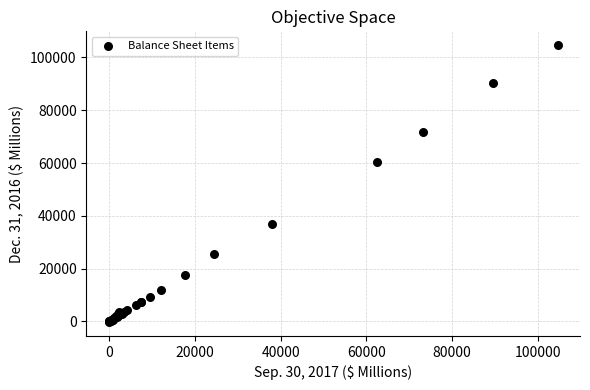

What Y value in the scatter plot is closest to 52202?

60572